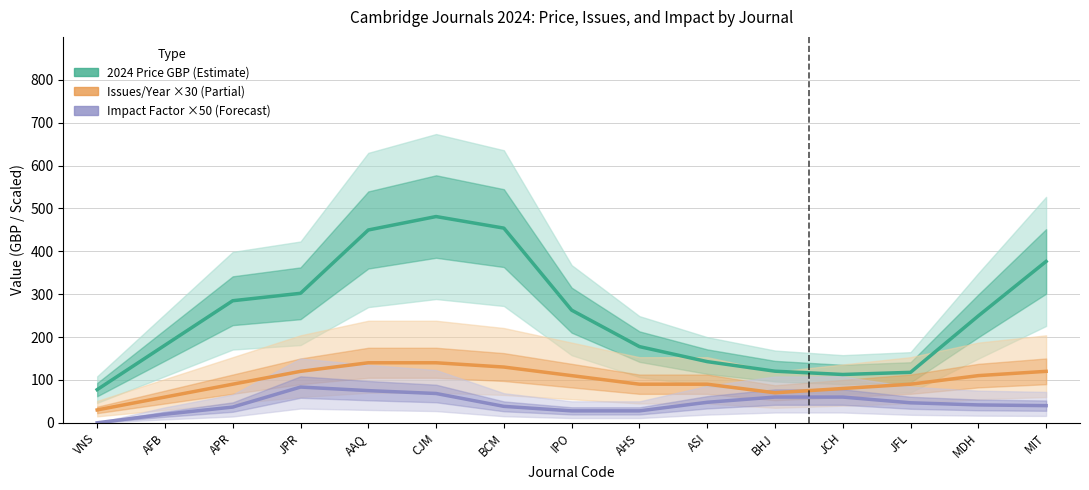

Does the chart display data point markers on the line(s)?

No